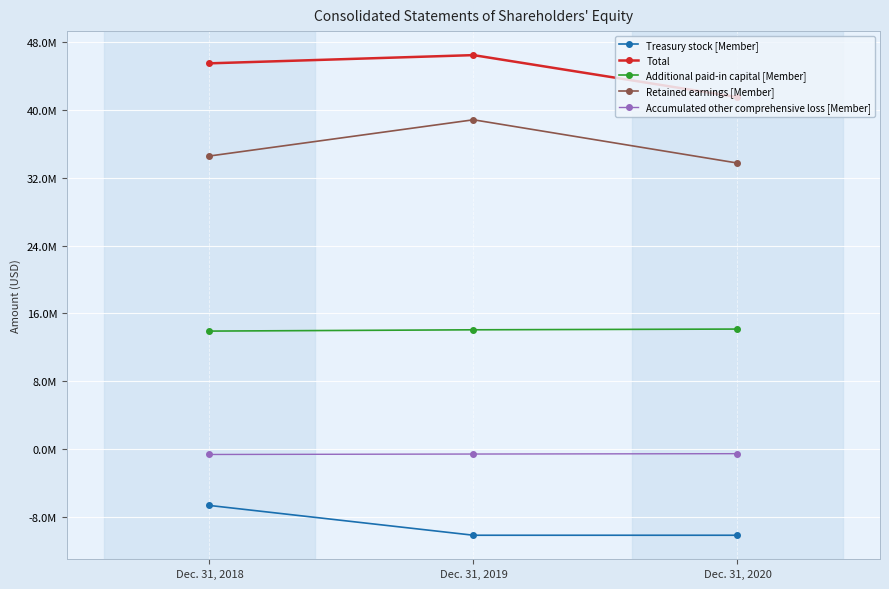

Which series has the widest spread of values?

Retained earnings [Member]